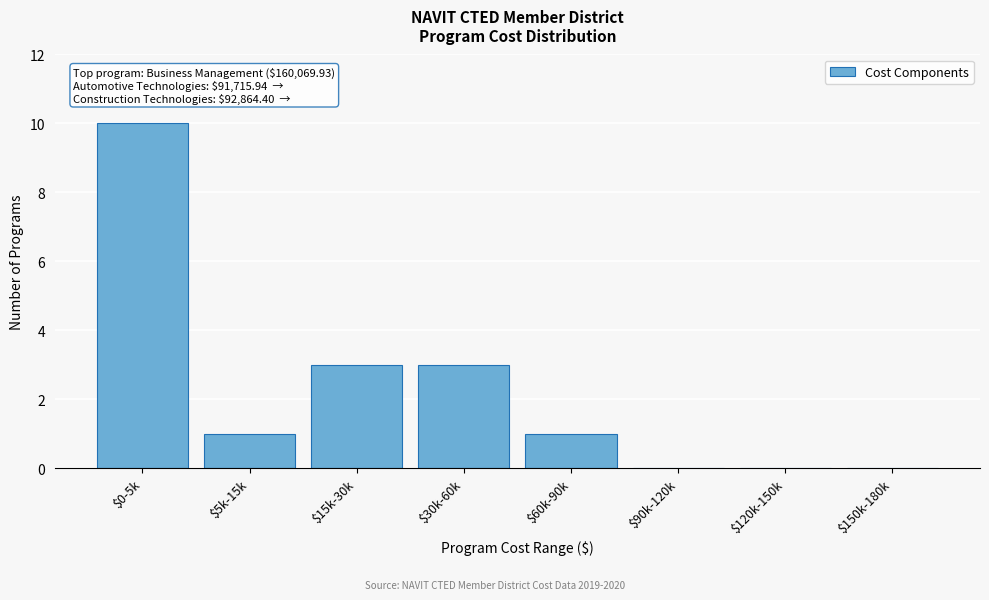

What is the sum of all values?

18